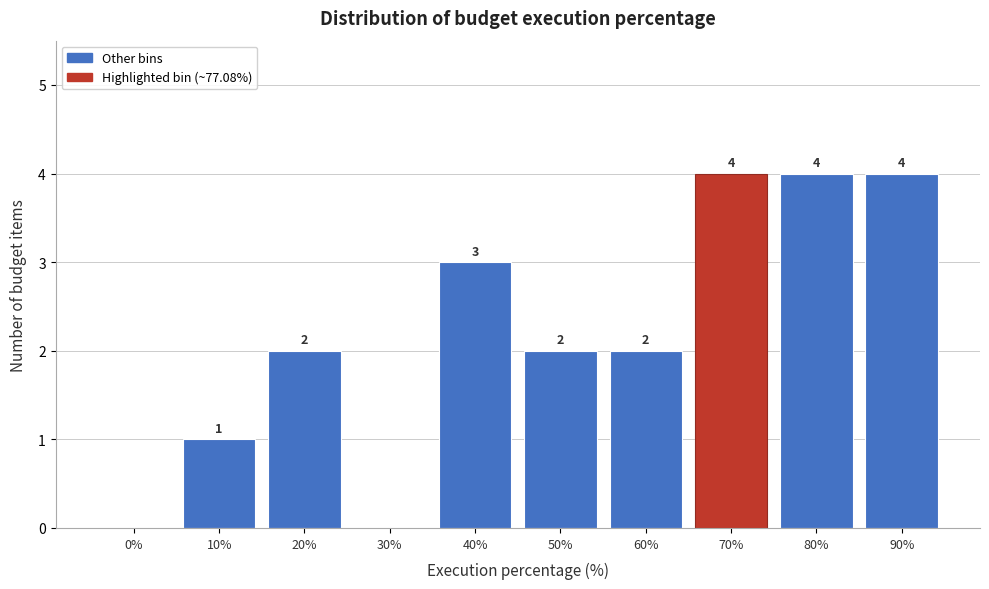

Reading left to right, extract all data points from this chart.

0%=0	10%=1	20%=2	30%=0	40%=3	50%=2	60%=2	70%=4	80%=4	90%=4